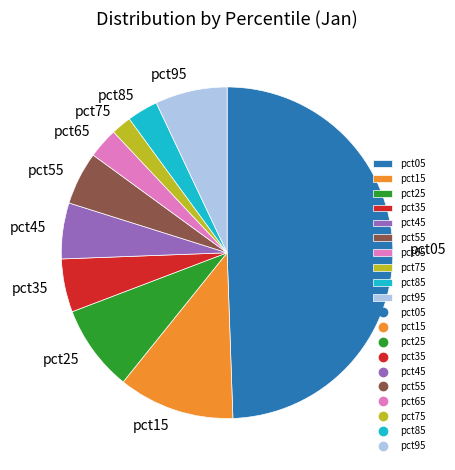

Which has a higher value, pct45 or pct15?

pct15